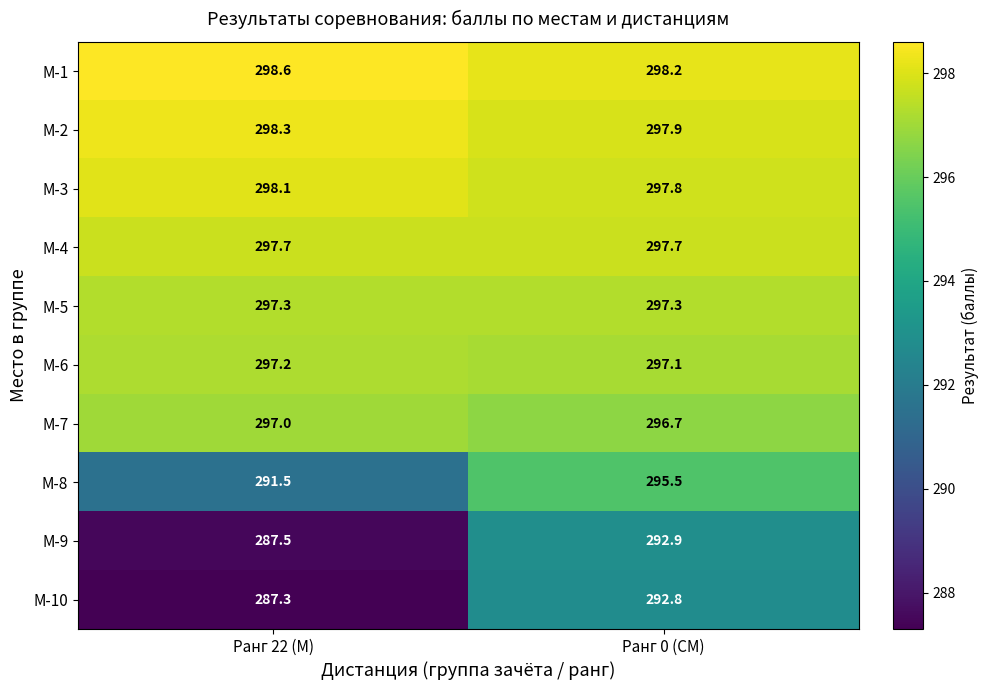

What is the average value of the М-5 series?

297.3